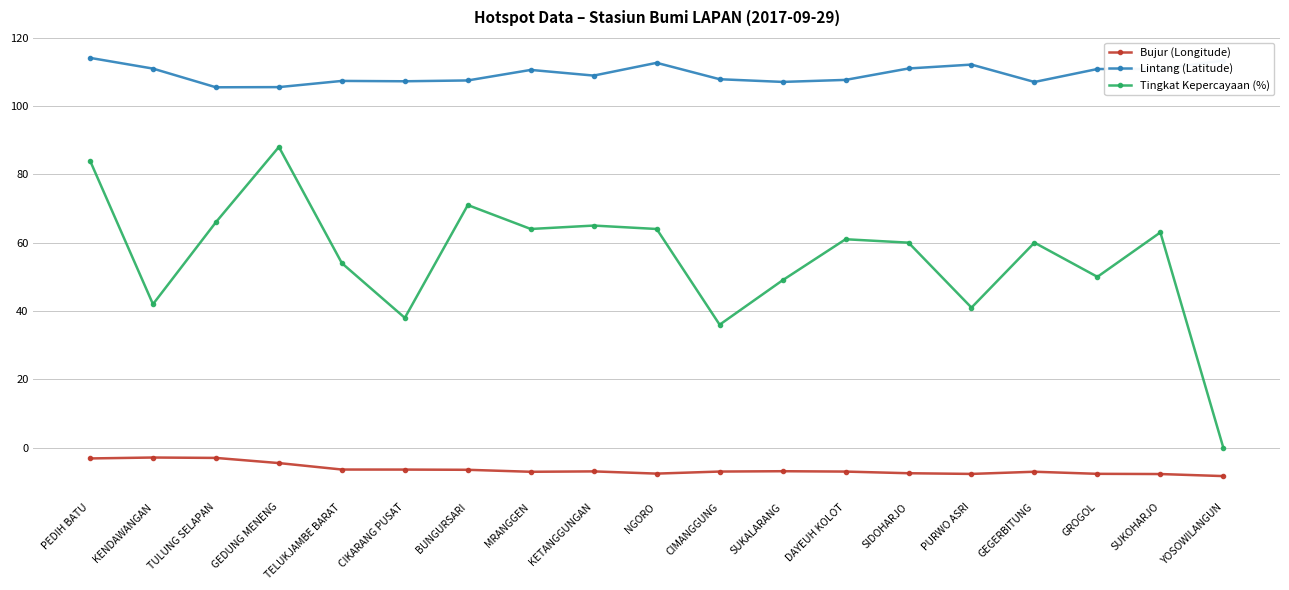

Which series has the widest spread of values?

Tingkat Kepercayaan (%)